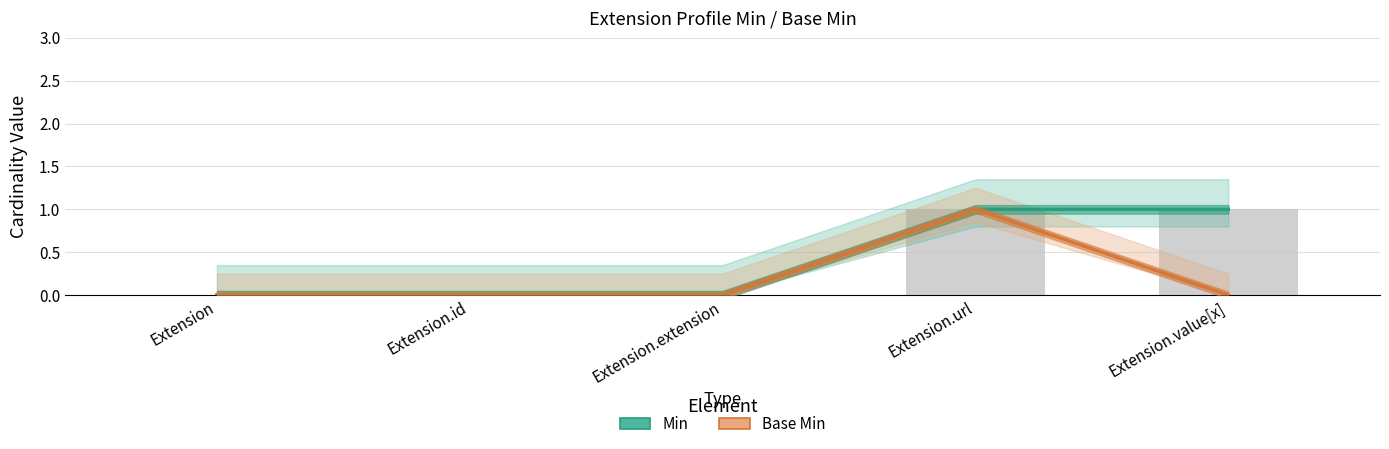

List the series in order of their overall mean, lowest first.

Base Min, Min